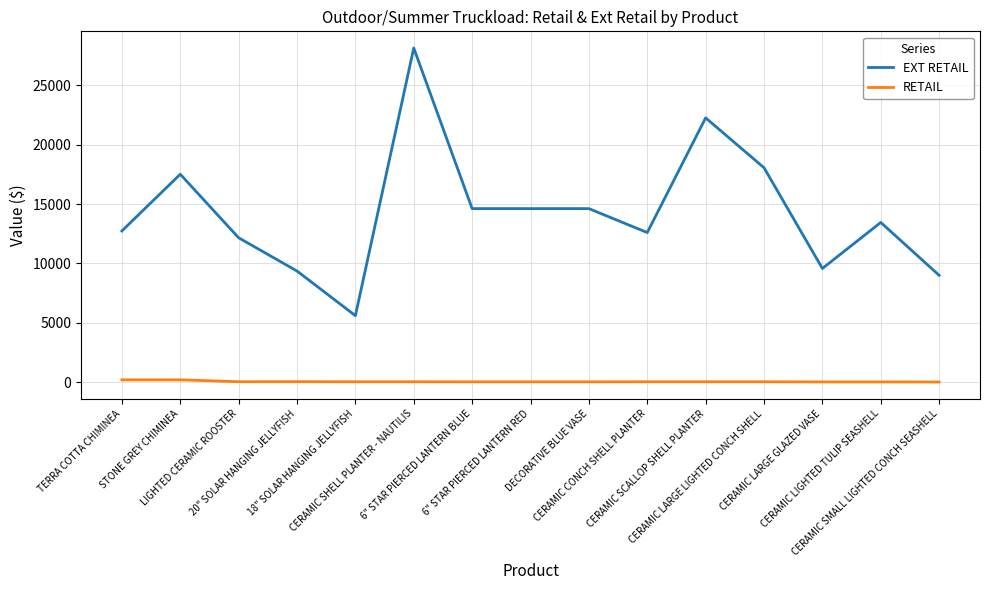

Rank the series by their maximum value, from highest to lowest.

EXT RETAIL, RETAIL